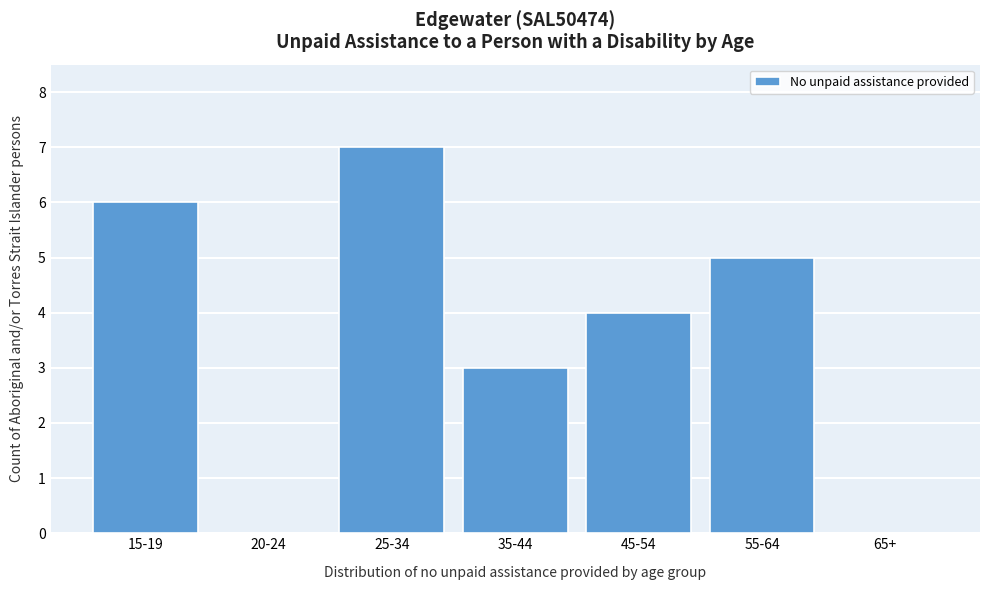

Reading left to right, what are all the values shown in this chart?

15-19=6	20-24=0	25-34=7	35-44=3	45-54=4	55-64=5	65+=0